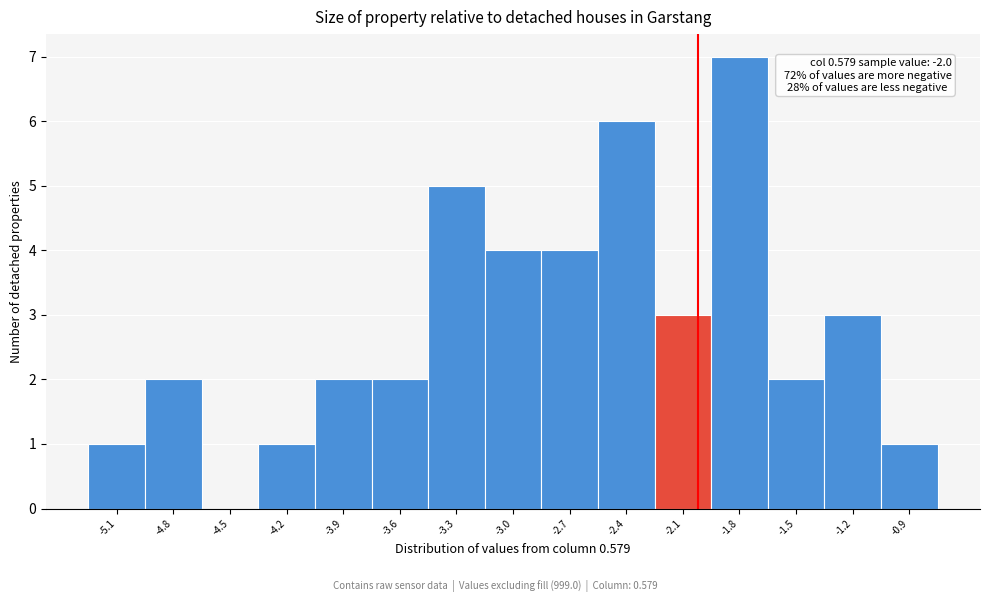

Which range on the x-axis has the tallest bar?

-1.95 to -1.60